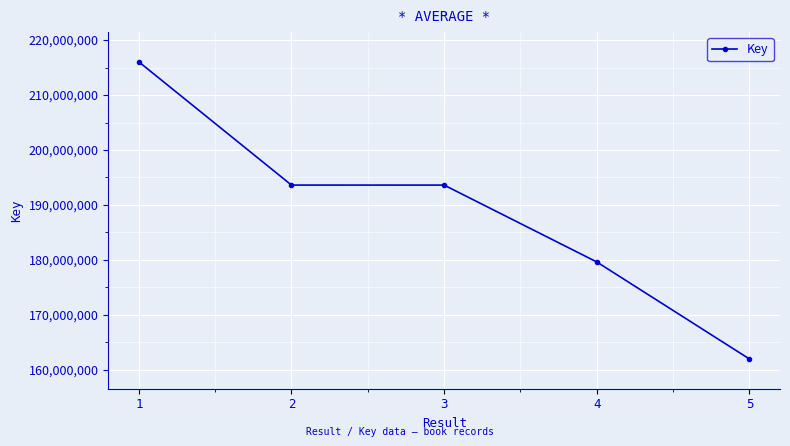

The chart shows a value of 95067696 at 1. True or false?

False